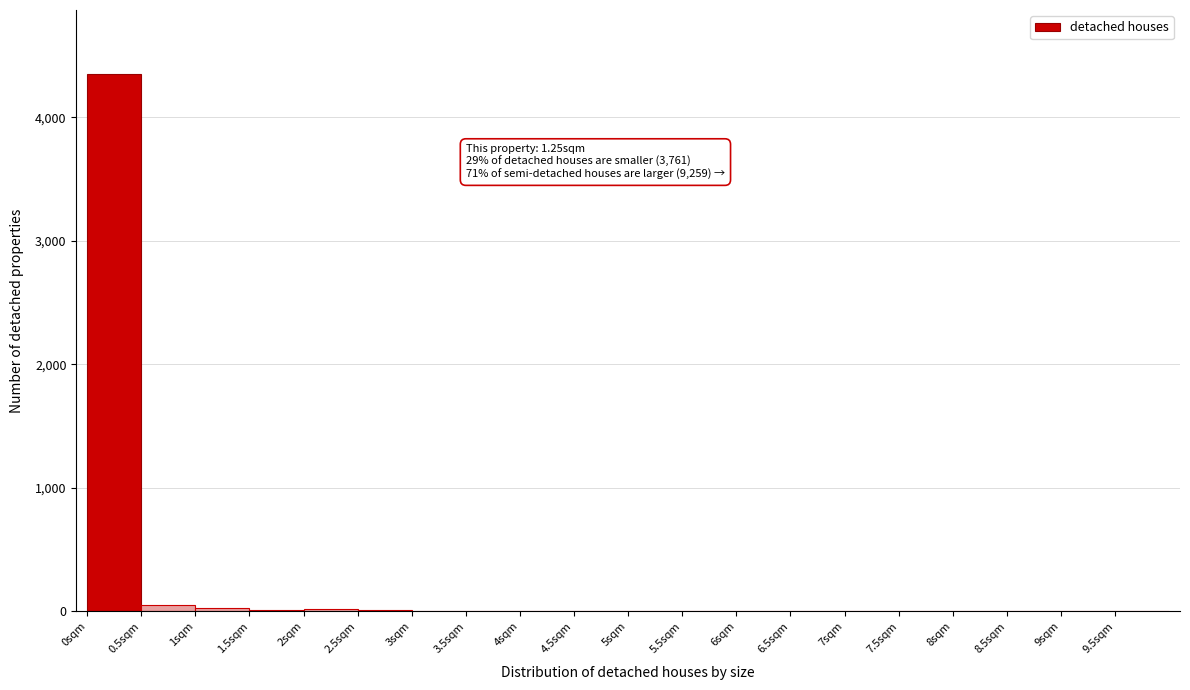

Over which range of the x-axis is the bar tallest?

0.0 to 0.5